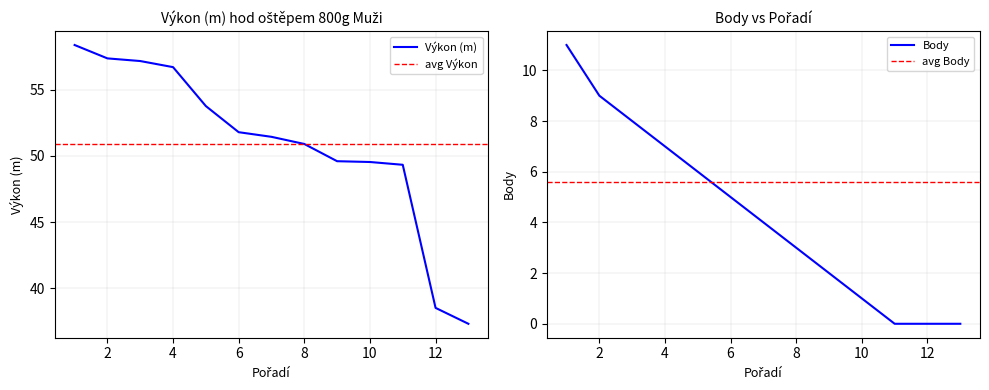

What is the minimum value for Výkon (m)?

37.3